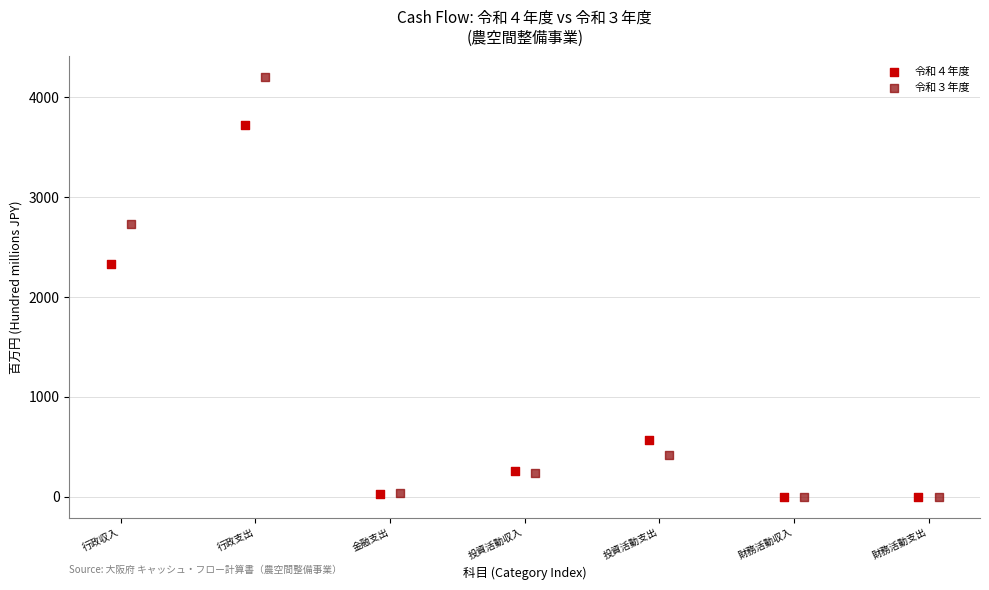

What are all the series names shown in the legend?

令和４年度, 令和３年度